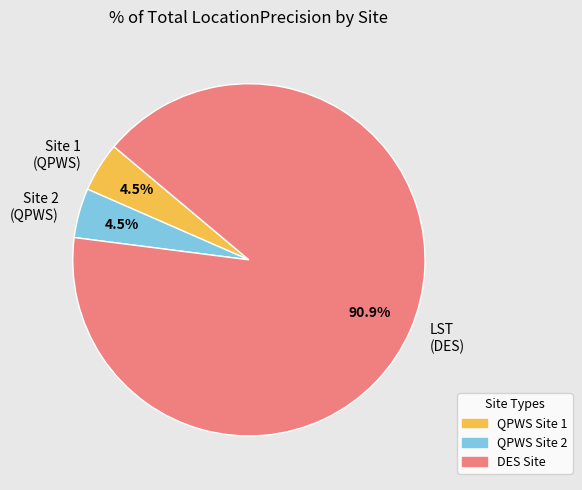

Which category has the biggest portion of the pie?

LST (DES)